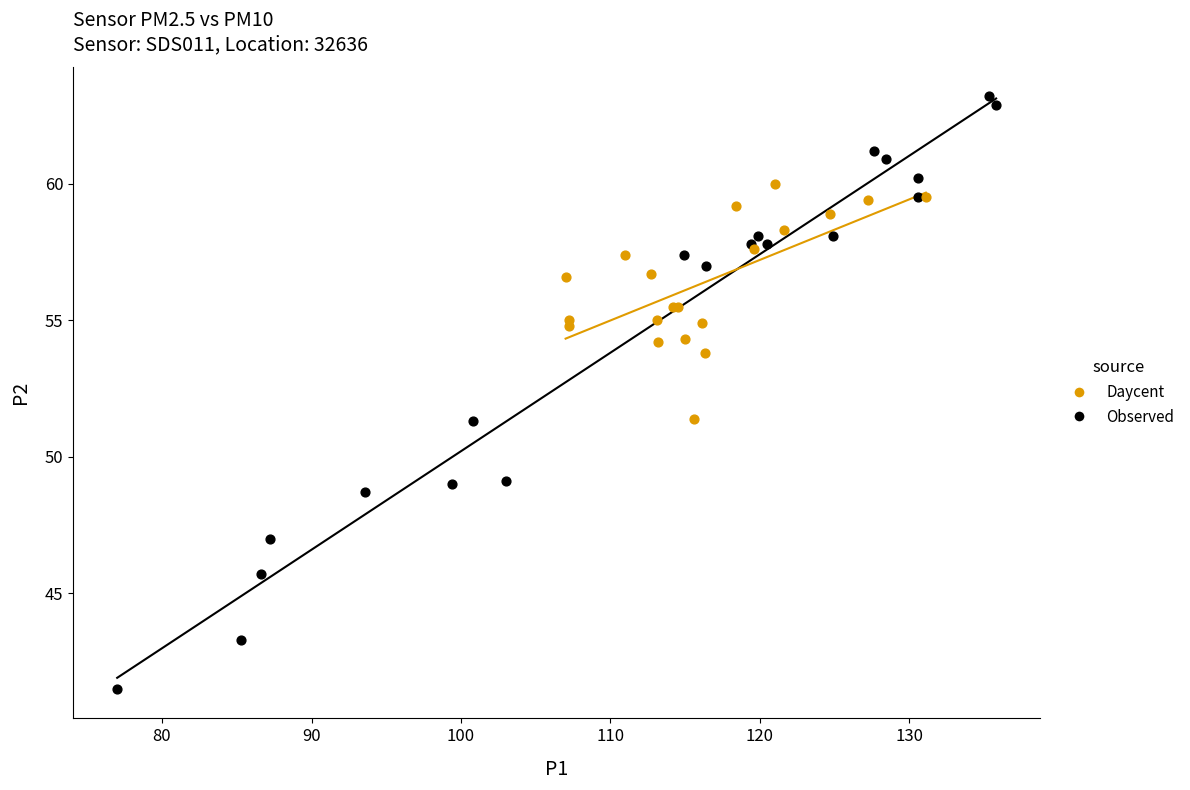

Which series has the largest Y range (max minus min)?

Observed